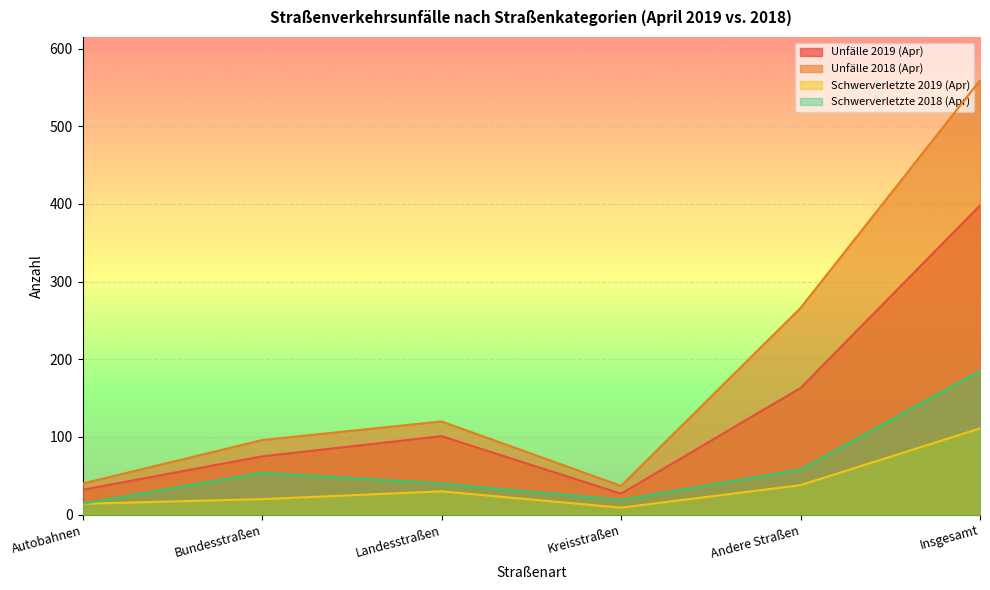

What is the greatest value displayed?

559